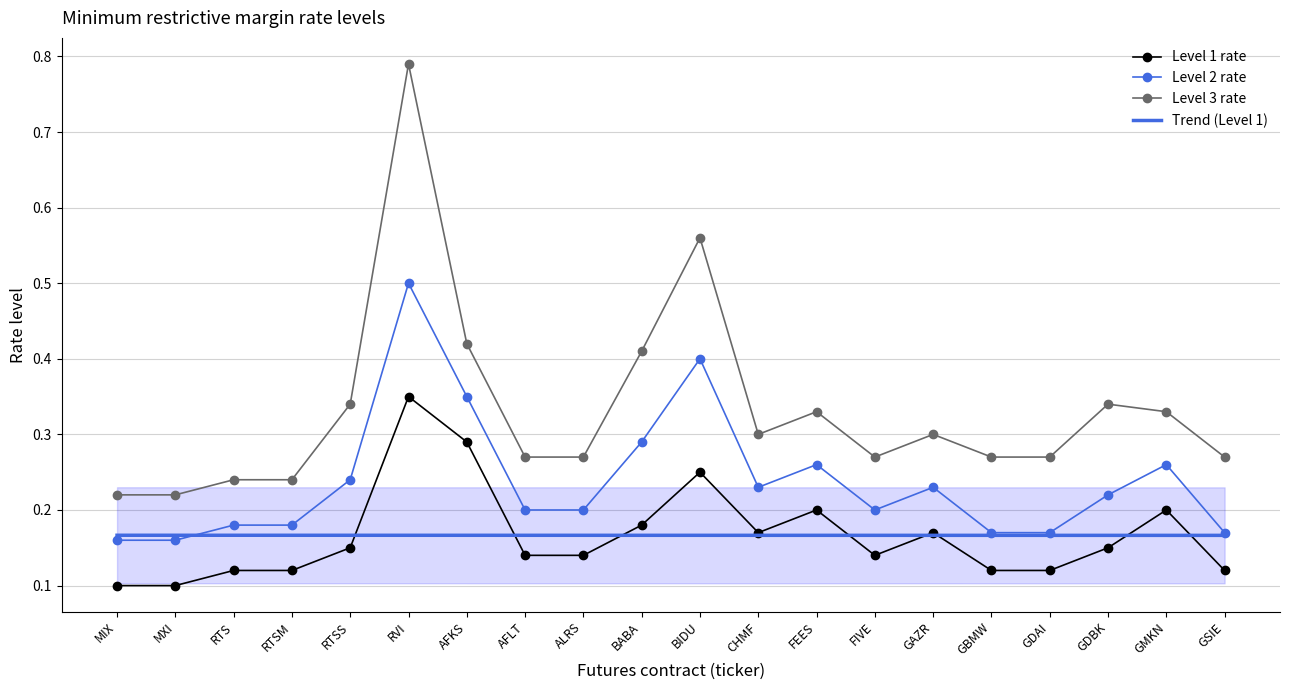

True or false: Level 3 rate and Level 2 rate intersect in this chart.

False